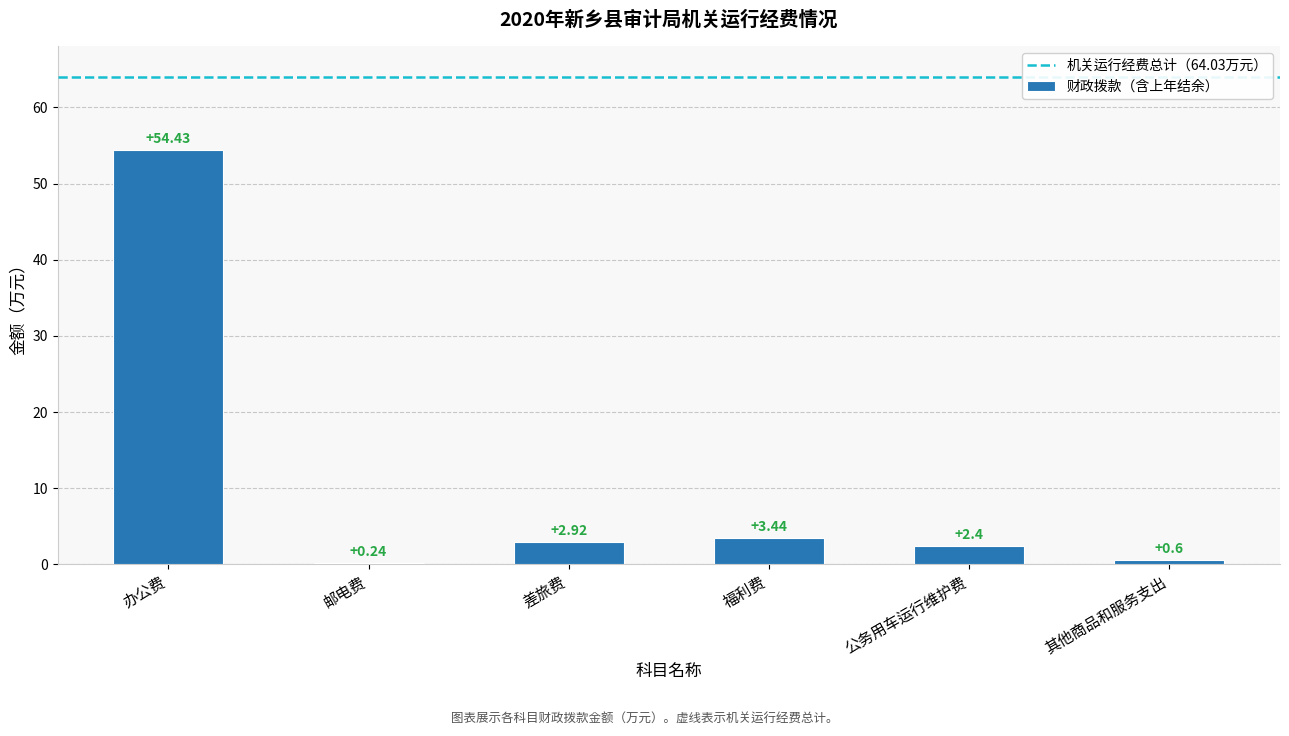

Which label corresponds to the smallest value in the chart?

邮电费